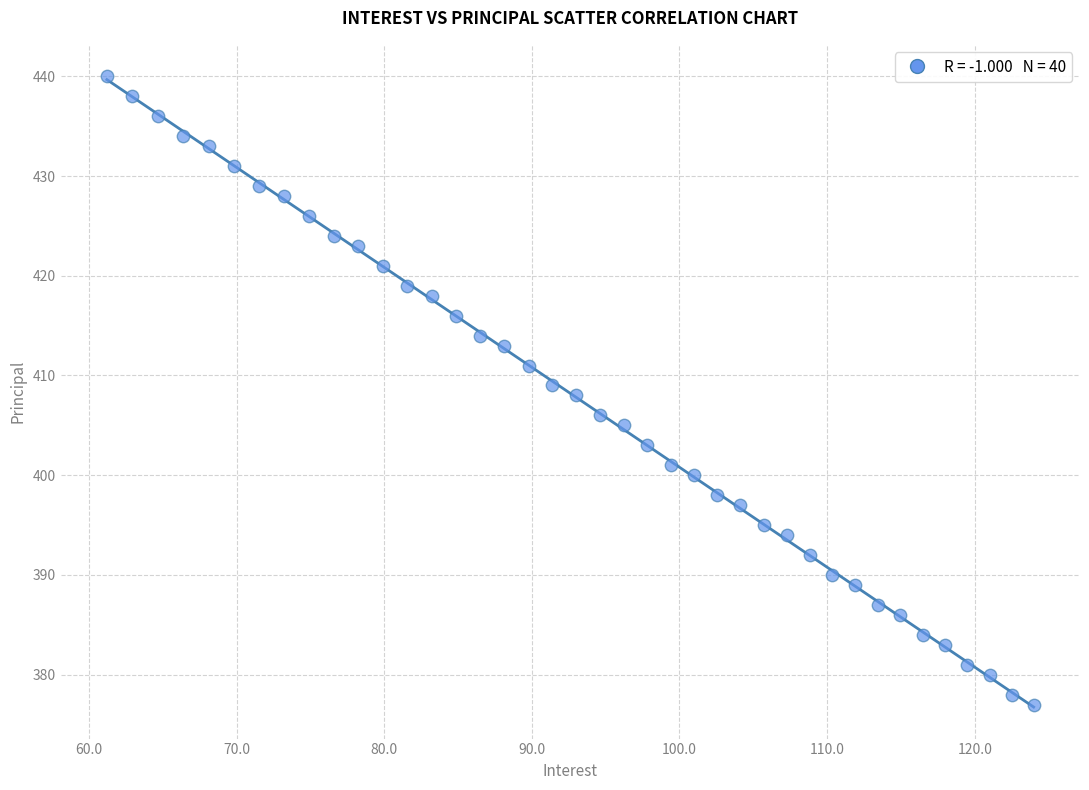

What is the range of Y values (max minus min)?

63